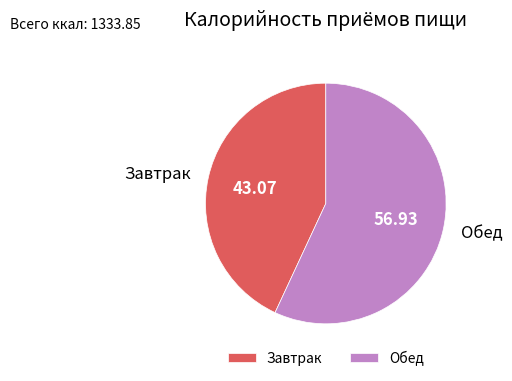

Rank the categories by value from lowest to highest.

Завтрак, Обед